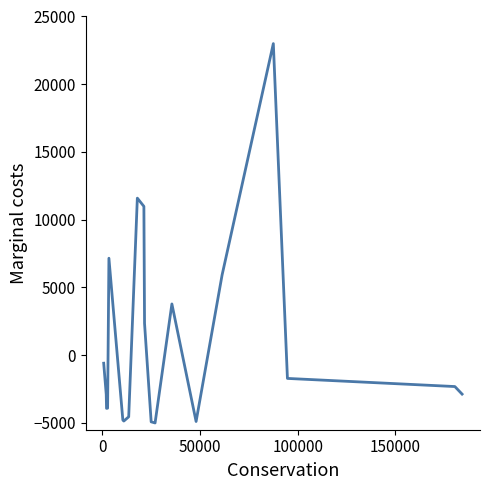

What is the minimum value shown in the chart?

-5000.0